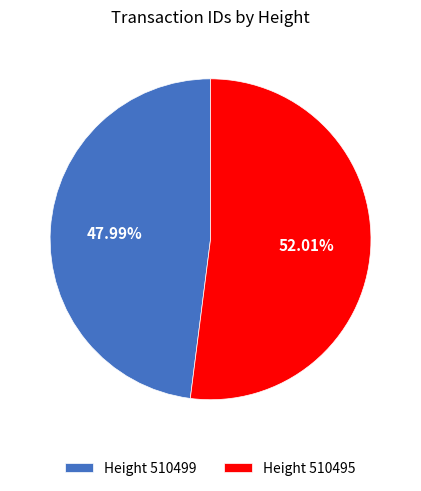

Which category accounts for the majority?

Height 510495